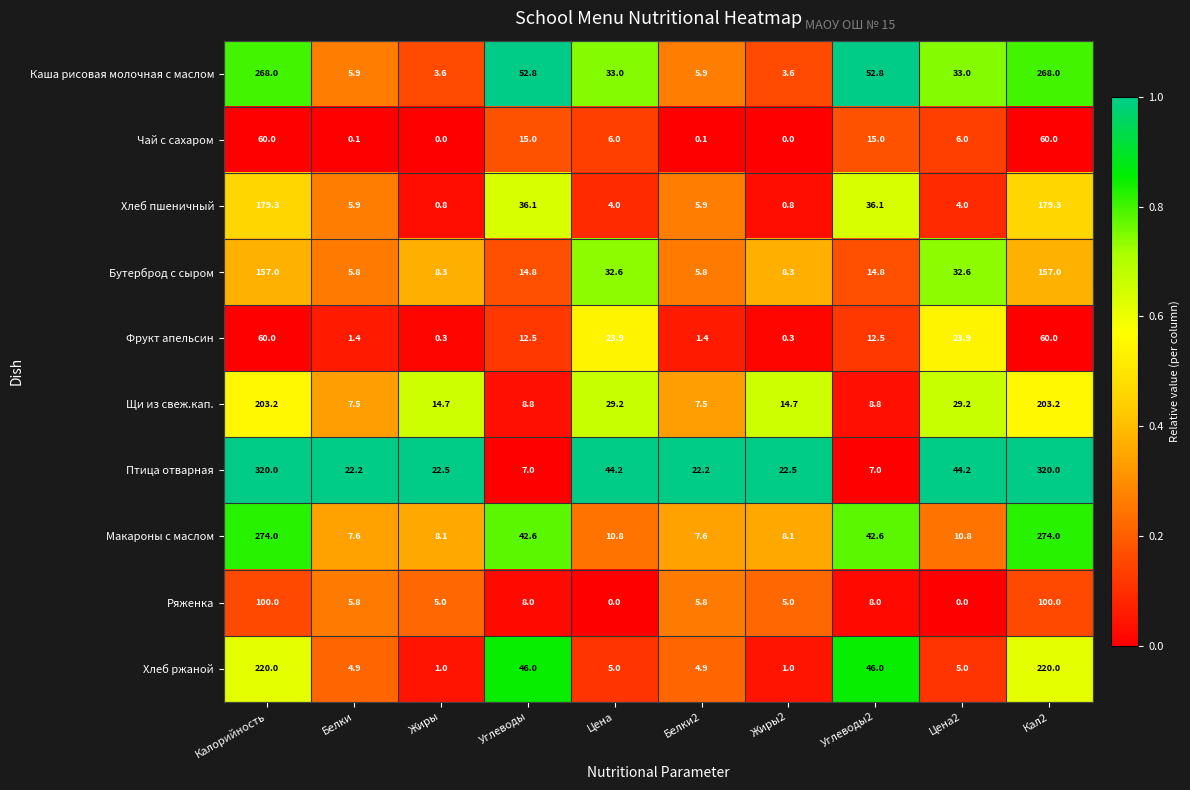

What is the total value across all series at Цена2?

188.7